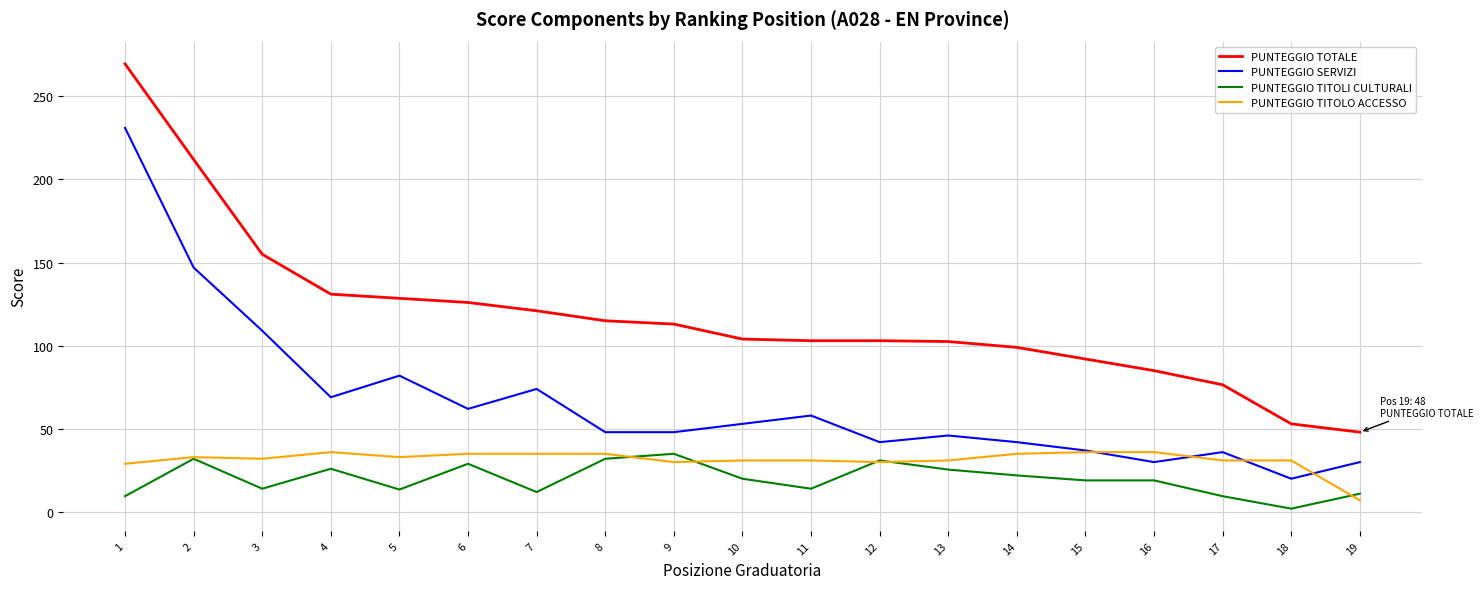

Which series has the largest total across all categories?

PUNTEGGIO TOTALE